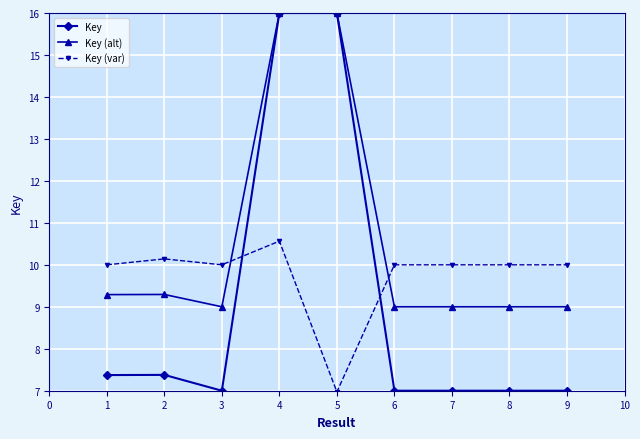

True or false: Key (var) has more than 1 interior local peaks.

True